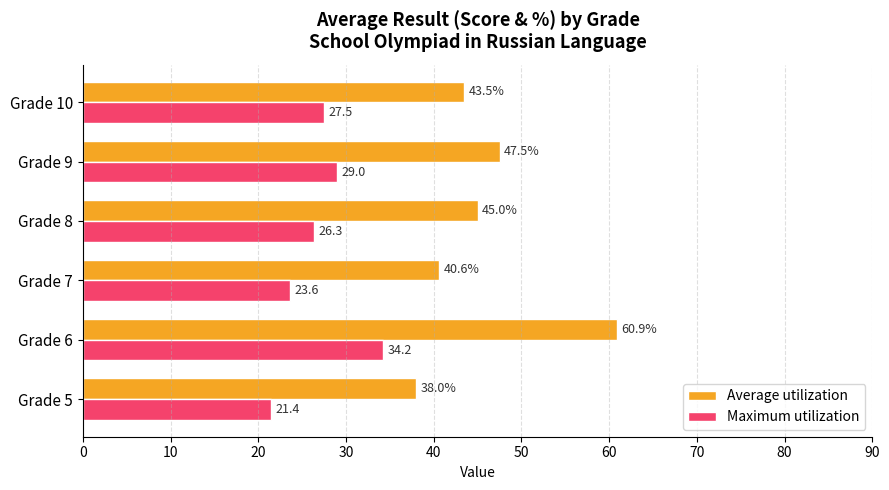

Rank the categories by Average utilization value from highest to lowest.

Grade 6, Grade 9, Grade 8, Grade 10, Grade 7, Grade 5